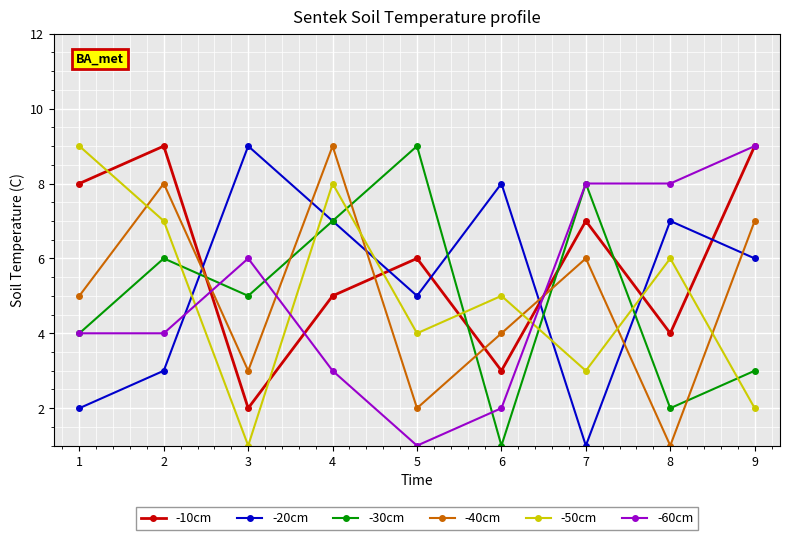

Between 6 and 9, which series saw the biggest shift?

-60cm